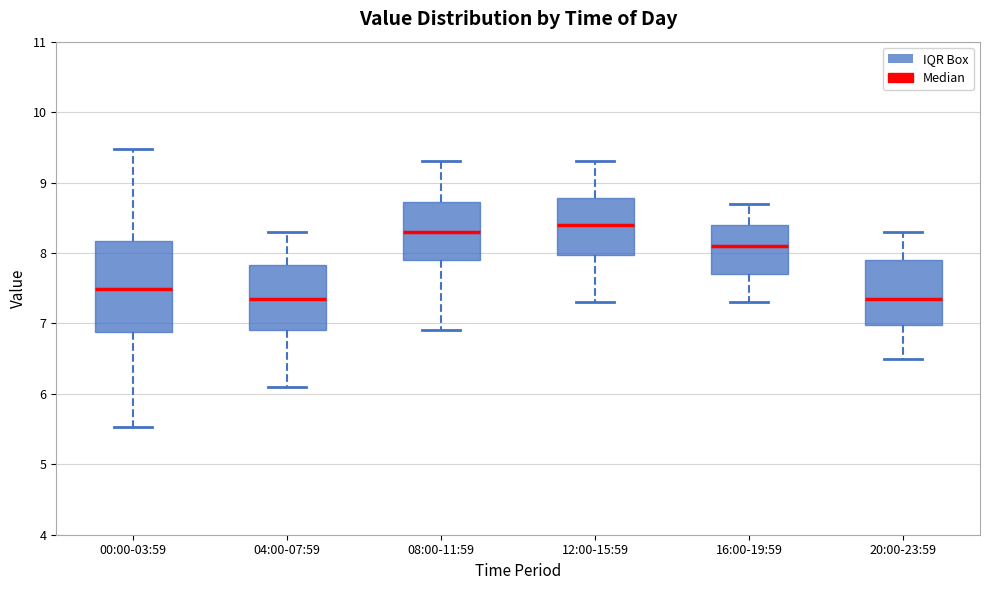

Reading left to right, read every box against the y-axis: the position of its median line, the range the box covers, and the ends of its whiskers. The values are not printed on the chart, so give them approximately, as read against the axis.

00:00-03:59: median 7.5, box 6.9 to 8.2, whiskers 5.5 to 9.5
04:00-07:59: median 7.4, box 6.9 to 7.8, whiskers 6.1 to 8.3
08:00-11:59: median 8.3, box 7.9 to 8.7, whiskers 6.9 to 9.3
12:00-15:59: median 8.4, box 8.0 to 8.8, whiskers 7.3 to 9.3
16:00-19:59: median 8.1, box 7.7 to 8.4, whiskers 7.3 to 8.7
20:00-23:59: median 7.4, box 7.0 to 7.9, whiskers 6.5 to 8.3